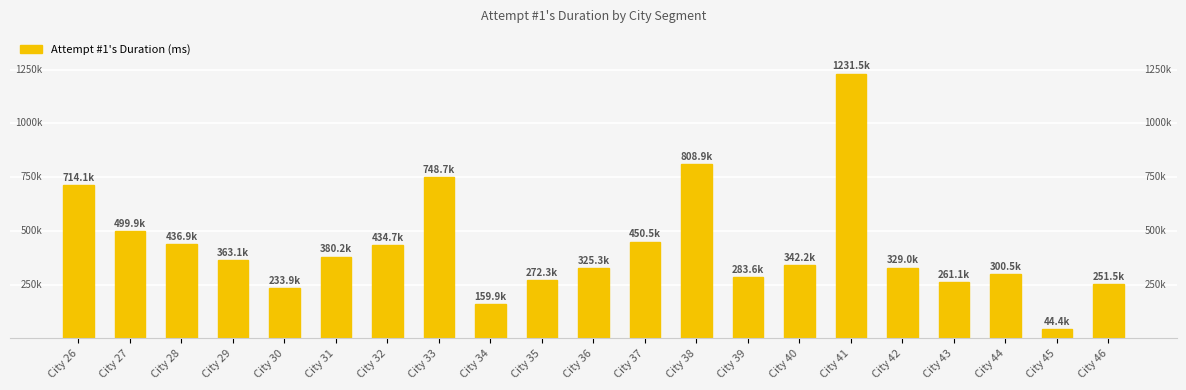

Approximately how many times larger is the value at City 33 compared to City 41?

0.6